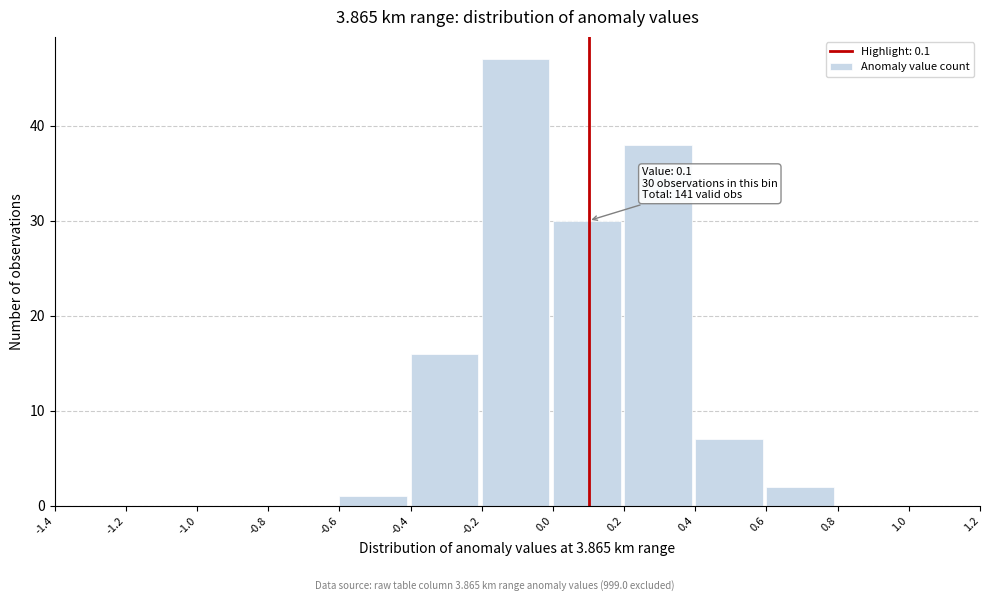

Which range on the x-axis has the tallest bar?

-0.2 to 0.0